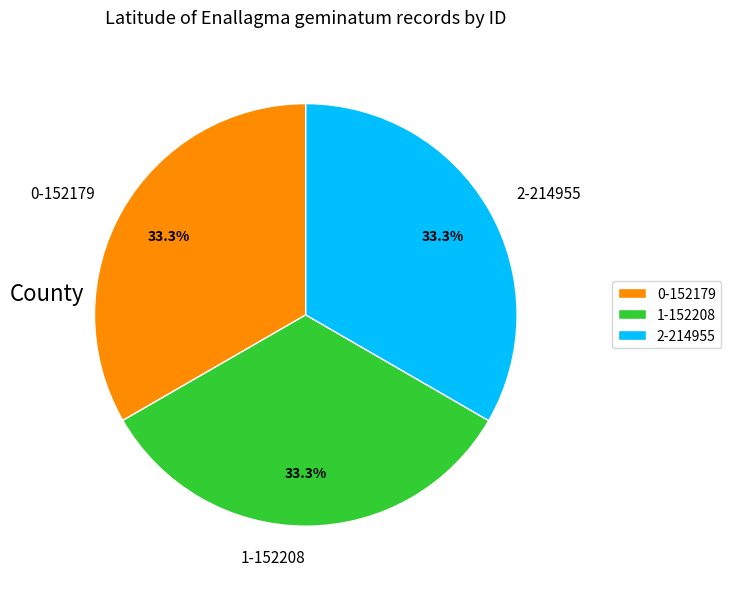

Approximately how many times larger is the value at 0-152179 compared to 2-214955?

1.0